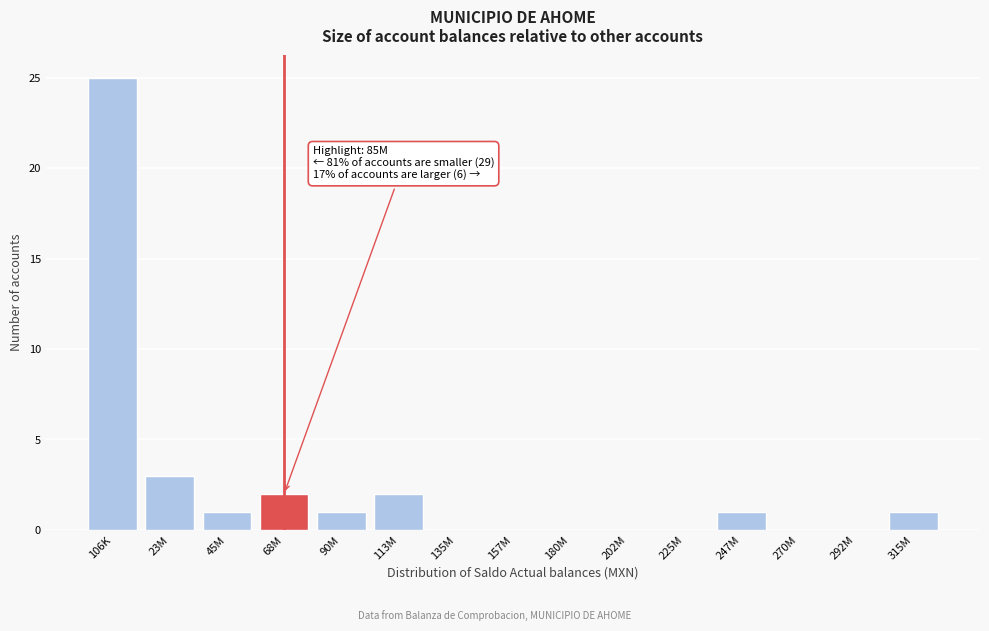

Reading right to left, what are all the values shown in this chart?

315M=1	292M=0	270M=0	247M=1	225M=0	202M=0	180M=0	157M=0	135M=0	113M=2	90M=1	68M=2	45M=1	23M=3	106K=25